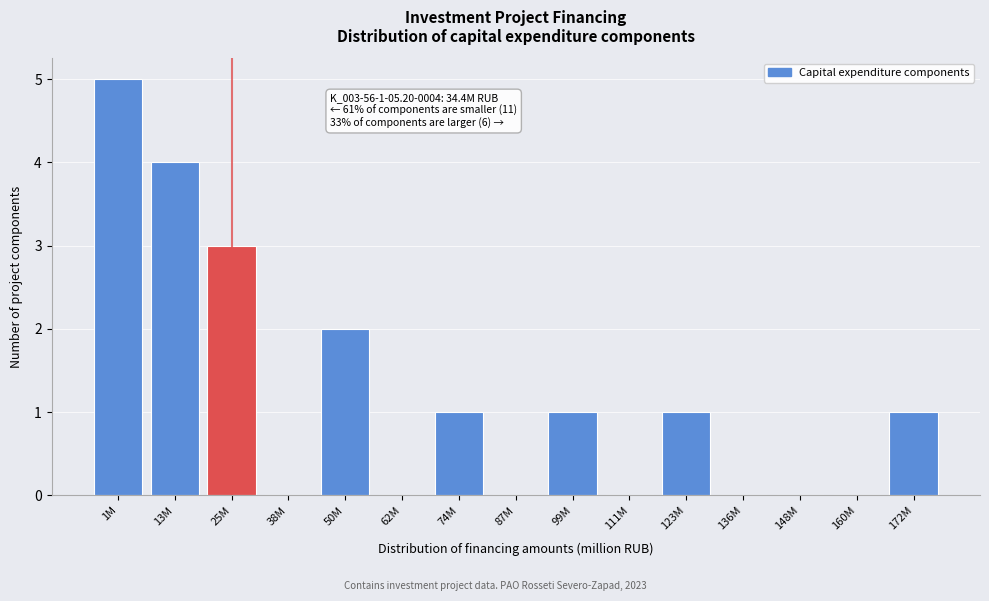

Reading left to right, extract all data points from this chart.

1M=5	13M=4	25M=3	38M=0	50M=2	62M=0	74M=1	87M=0	99M=1	111M=0	123M=1	136M=0	148M=0	160M=0	172M=1